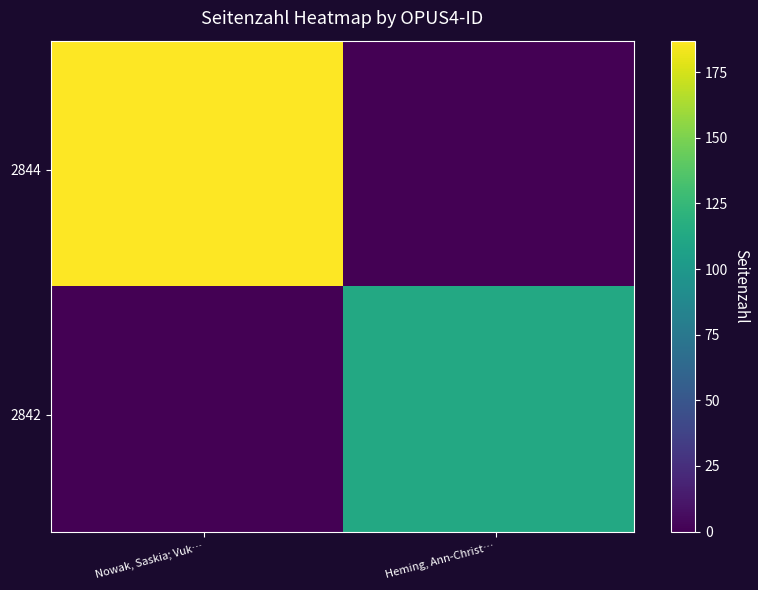

At how many categories does at least one series exceed 105?

40